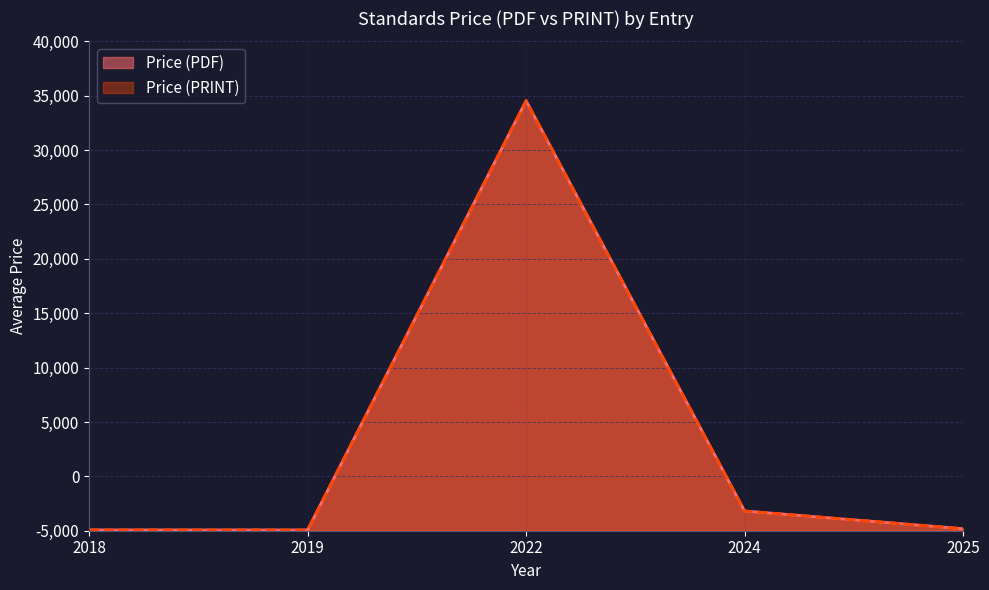

Does the chart display data point markers on the line(s)?

No